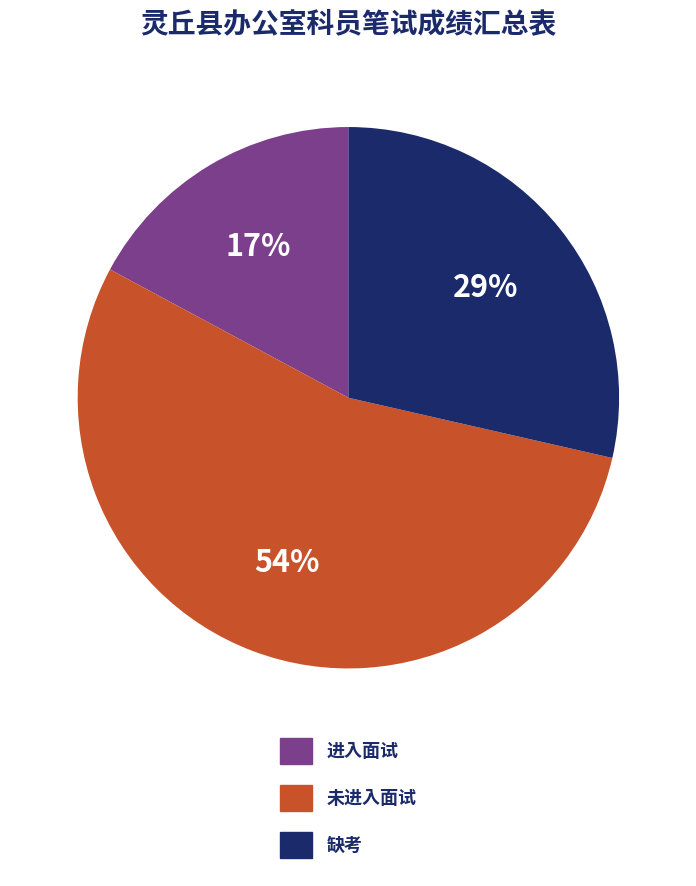

Which has a higher value, 缺考 or 进入面试?

缺考